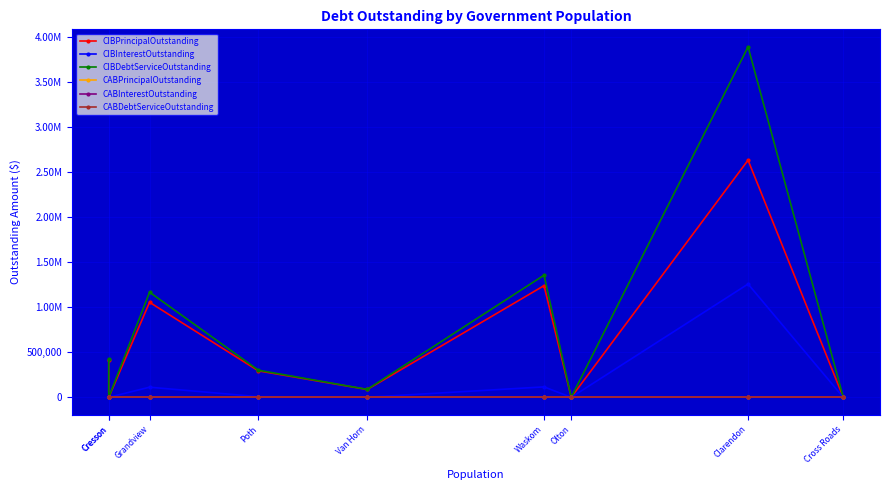

Is the value of CABPrincipalOutstanding at Cresson greater than the value of CIBPrincipalOutstanding at Olton?

No